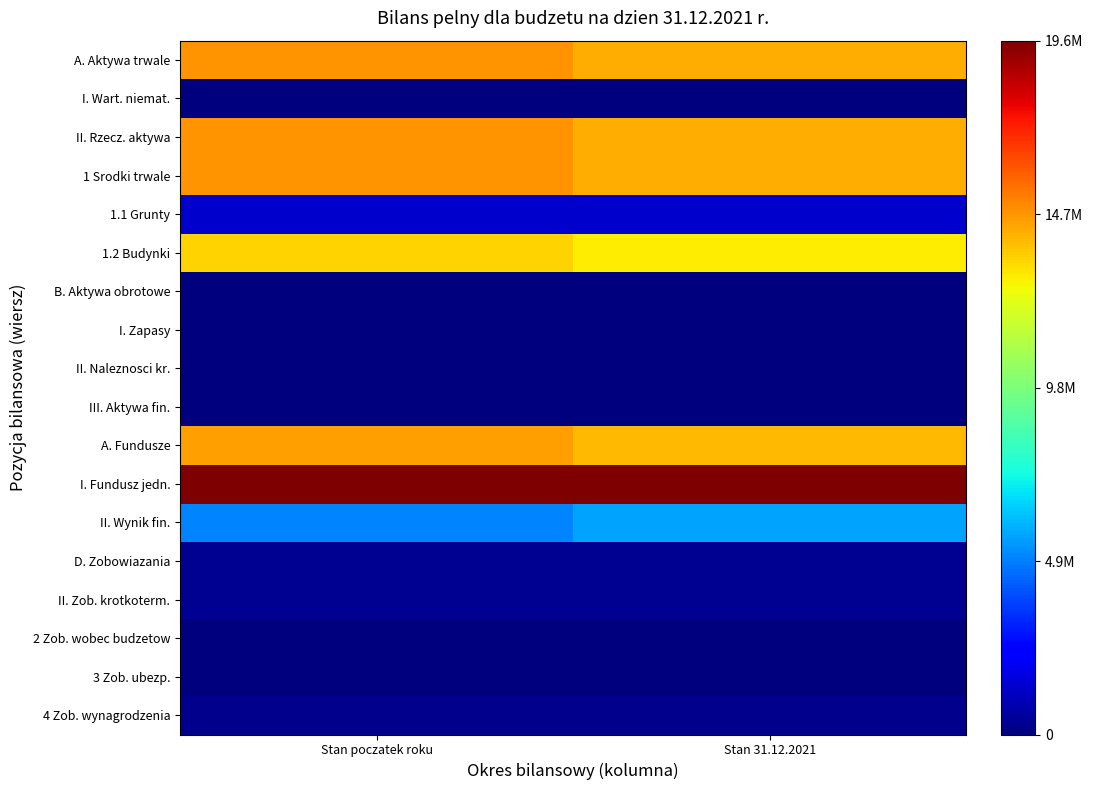

Reading left to right, transcribe all the data shown in this chart.

A. Aktywa trwale: Stan poczatek roku=14799434.2	Stan 31.12.2021=14244198.7
I. Wart. niemat.: Stan poczatek roku=0.0	Stan 31.12.2021=0.0
II. Rzecz. aktywa: Stan poczatek roku=14799434.2	Stan 31.12.2021=14244198.7
1 Srodki trwale: Stan poczatek roku=14799434.2	Stan 31.12.2021=14244198.7
1.1 Grunty: Stan poczatek roku=1318320.0	Stan 31.12.2021=1318320.0
1.2 Budynki: Stan poczatek roku=13481114.2	Stan 31.12.2021=12925878.7
B. Aktywa obrotowe: Stan poczatek roku=65834.5	Stan 31.12.2021=37831.2
I. Zapasy: Stan poczatek roku=1776.7	Stan 31.12.2021=1132.3
II. Naleznosci kr.: Stan poczatek roku=36887.5	Stan 31.12.2021=32764.0
III. Aktywa fin.: Stan poczatek roku=27170.4	Stan 31.12.2021=3934.8
A. Fundusze: Stan poczatek roku=14550583.2	Stan 31.12.2021=13961880.6
I. Fundusz jedn.: Stan poczatek roku=19605210.5	Stan 31.12.2021=19637561.0
II. Wynik fin.: Stan poczatek roku=5054627.3	Stan 31.12.2021=5675680.3
D. Zobowiazania: Stan poczatek roku=314685.6	Stan 31.12.2021=320149.3
II. Zob. krotkoterm.: Stan poczatek roku=314685.6	Stan 31.12.2021=320149.3
2 Zob. wobec budzetow: Stan poczatek roku=1642.8	Stan 31.12.2021=876.7
3 Zob. ubezp.: Stan poczatek roku=44774.5	Stan 31.12.2021=46022.2
4 Zob. wynagrodzenia: Stan poczatek roku=235994.5	Stan 31.12.2021=244570.0